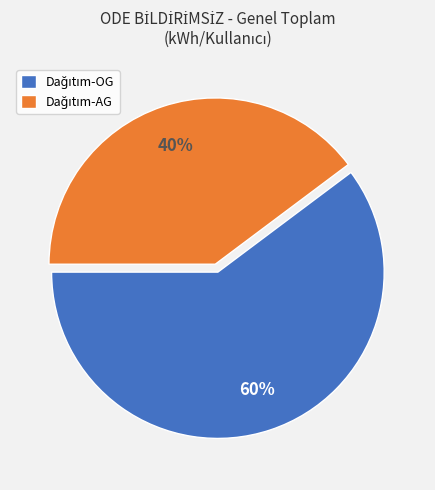

Is there a majority slice in this chart?

Yes